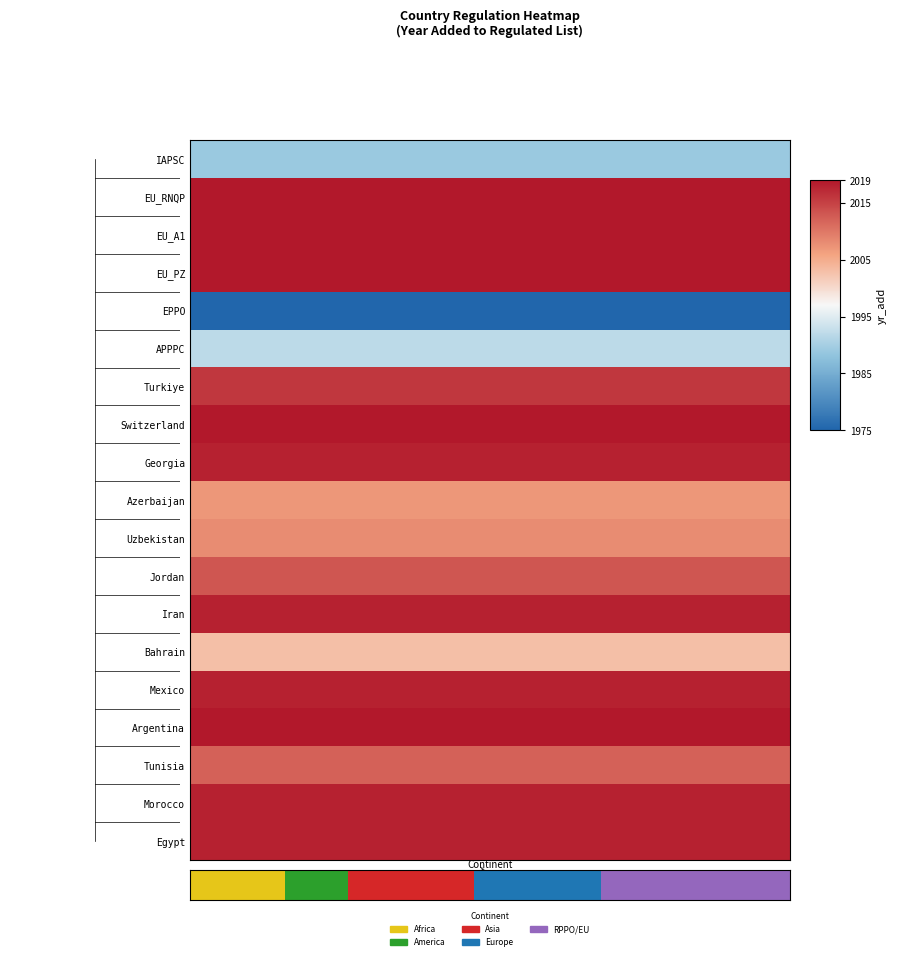

How many categories are shown in the chart?

19